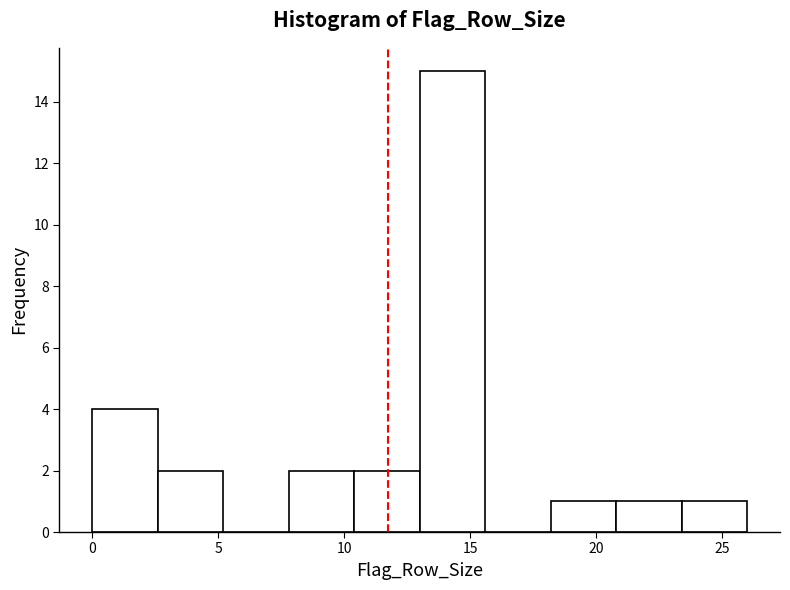

Reading left to right, list every bar in this chart as the range it spans on the x-axis followed by its height. Neither the bar edges nor the heights are printed on the chart, so give them approximately, as read against the axes.

0.0 to 2.6: 4
2.6 to 5.2: 2
5.2 to 7.8: 0
7.8 to 10.4: 2
10.4 to 13.0: 2
13.0 to 15.6: 15
15.6 to 18.2: 0
18.2 to 20.8: 1
20.8 to 23.4: 1
23.4 to 26.0: 1